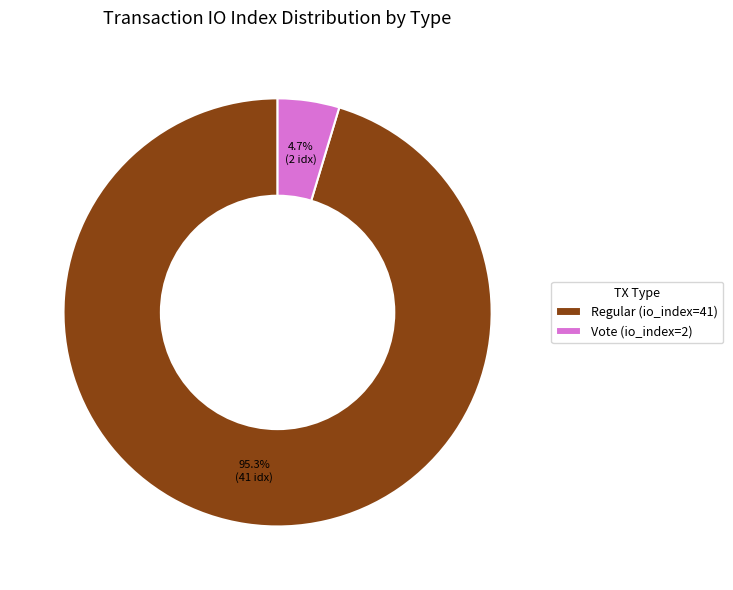

Which has a higher value, Vote (io_index=2) or Regular (io_index=41)?

Regular (io_index=41)